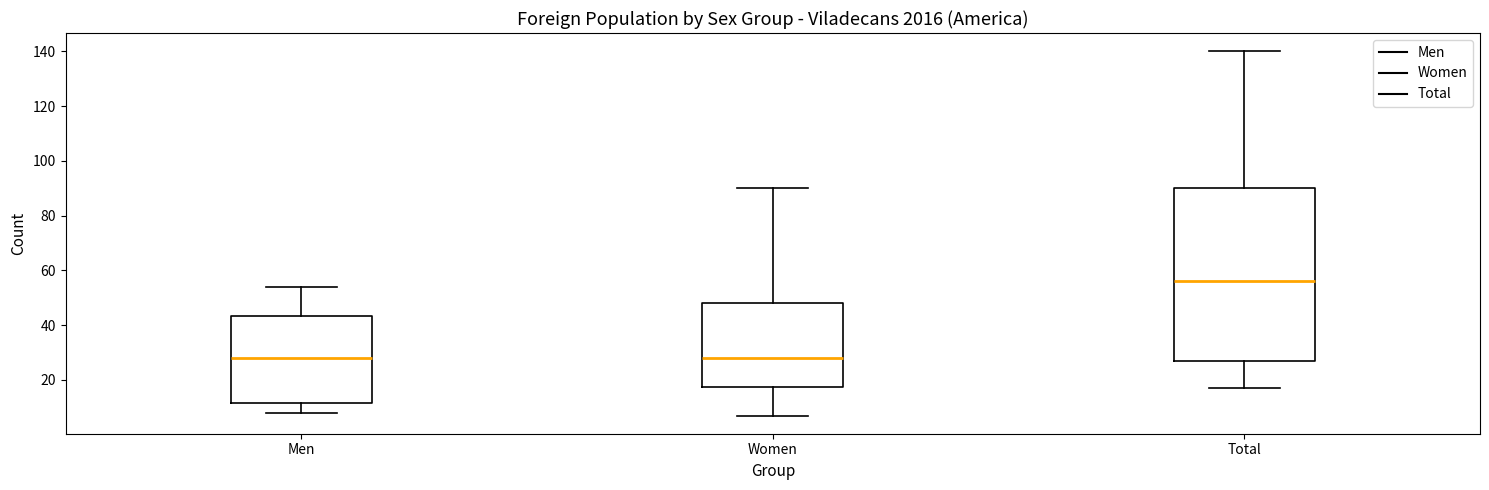

Which box is the tallest, from its lower edge to its upper edge?

Total